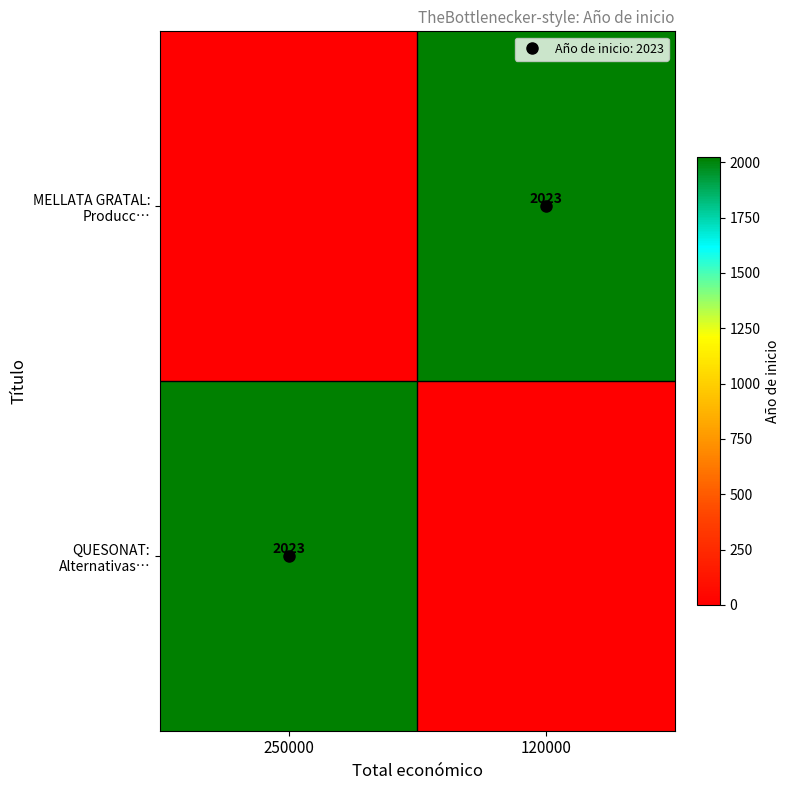

Which series has the widest spread of values?

QUESONAT: Alternativas…